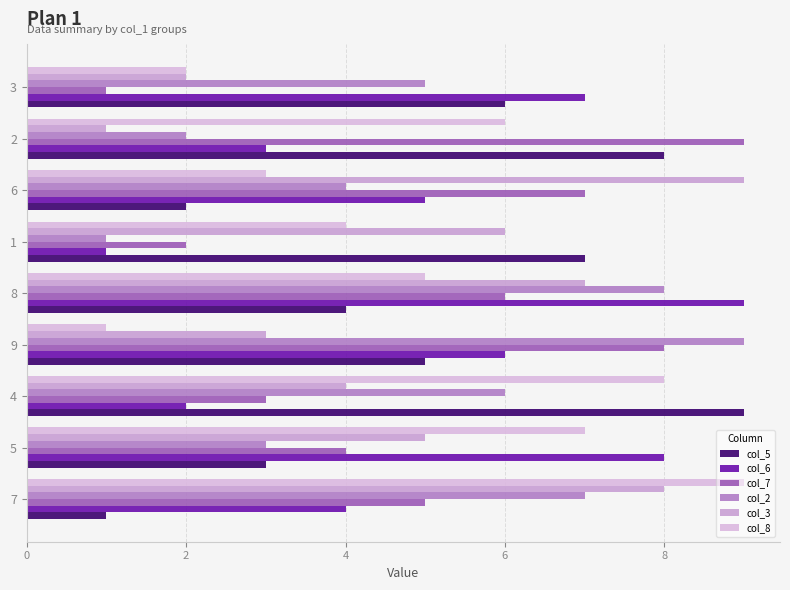

How many data points in col_6 are less than 5?

4